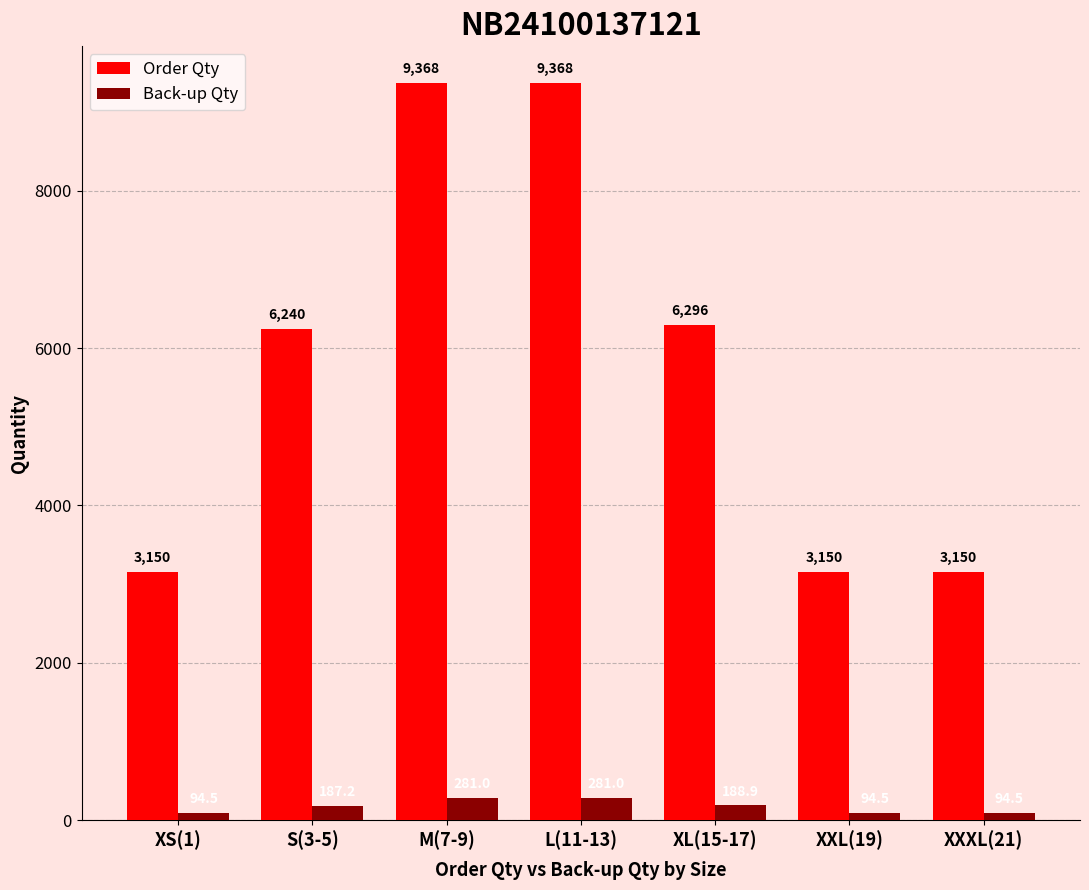

Is the value of Order Qty at XXL(19) greater than the value of Back-up Qty at XL(15-17)?

Yes